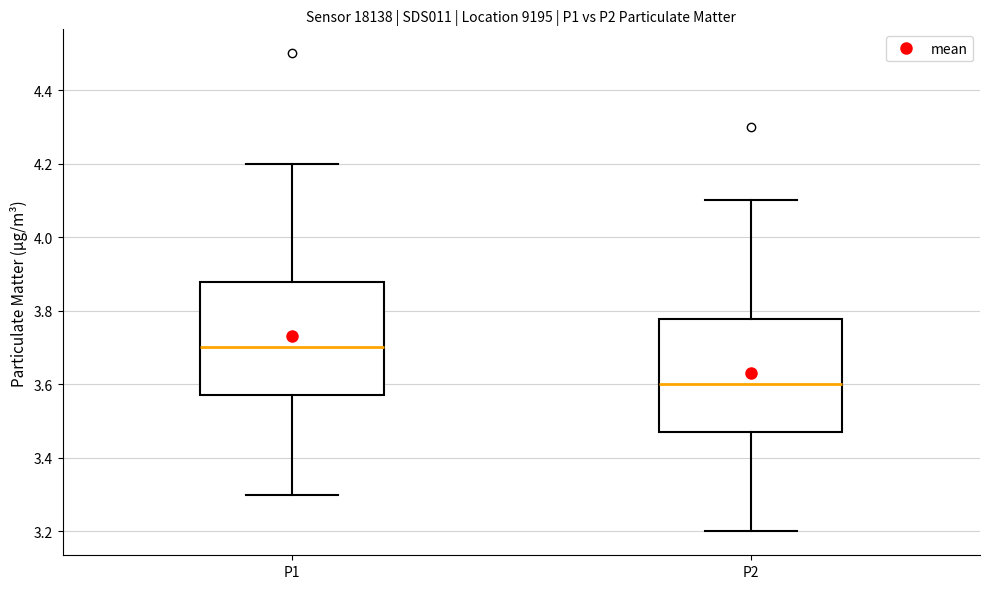

Reading left to right, transcribe this box plot: for each box, give where its median line is, the range the box spans, and where its two whiskers end, as read against the y-axis. The values are not printed on the chart, so give them approximately, as read against the axis.

P1: median 3.70, box 3.58 to 3.88, whiskers 3.30 to 4.20
P2: median 3.60, box 3.48 to 3.78, whiskers 3.20 to 4.10